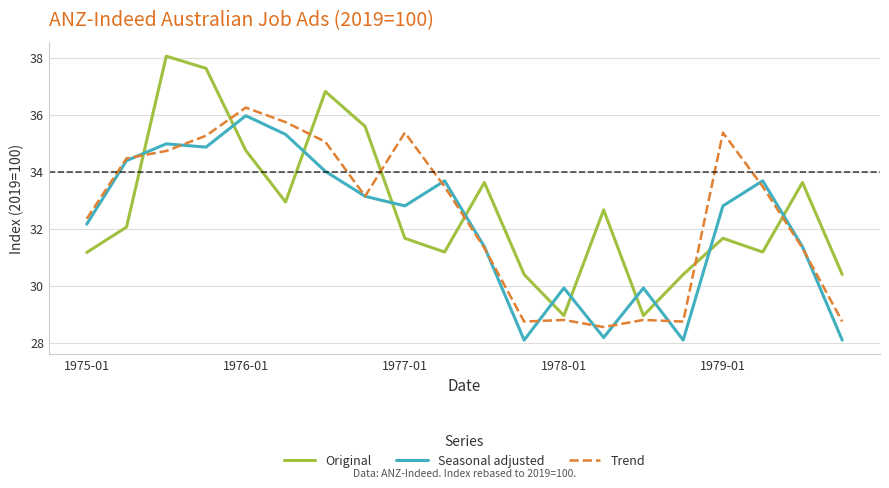

How many intersections are there between Seasonal adjusted and Original?

11